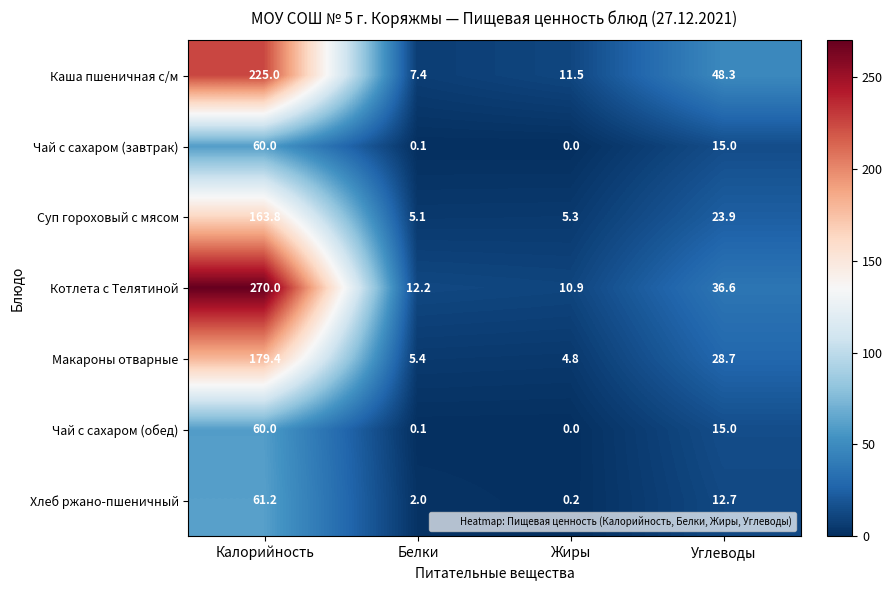

Which series has the largest range (max minus min)?

Котлета с Телятиной